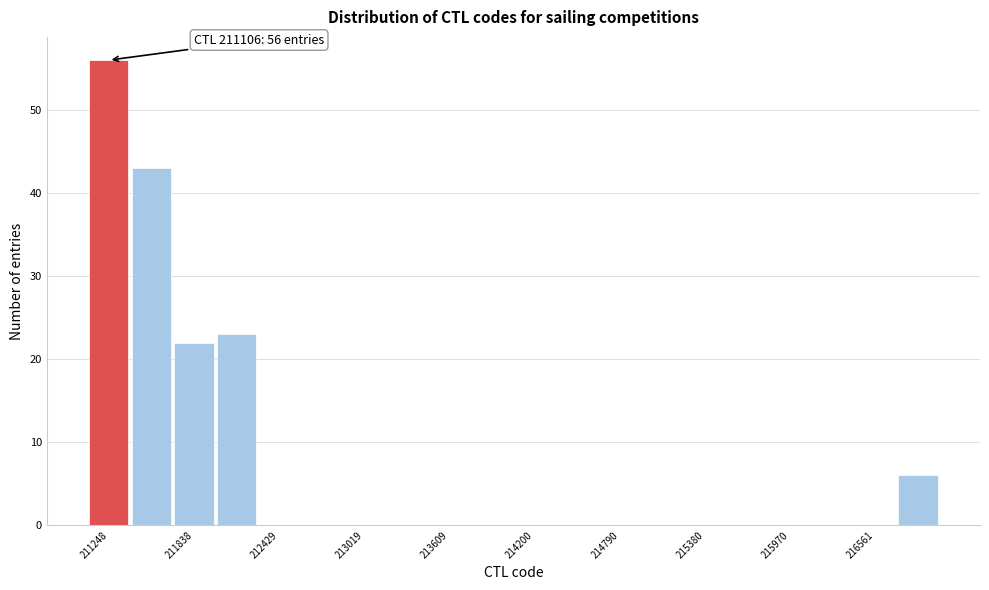

Around what value on the x-axis is the tallest bar? Give the approximate position of its centre, as read against the axis.

211200